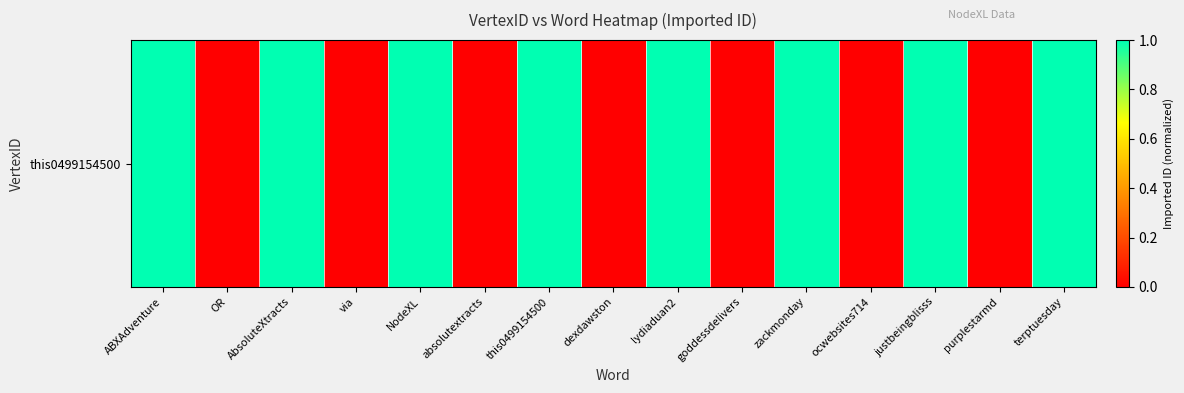

Reading right to left, extract all data points from this chart.

1	0	1	0	1	0	1	0	1	0	1	0	1	0	1